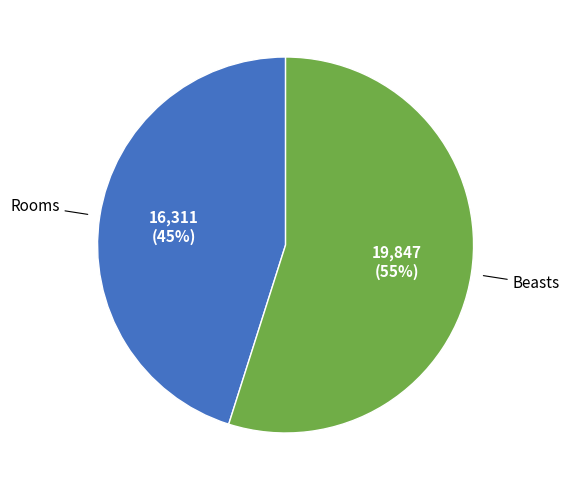

Is there a majority slice in this chart?

Yes